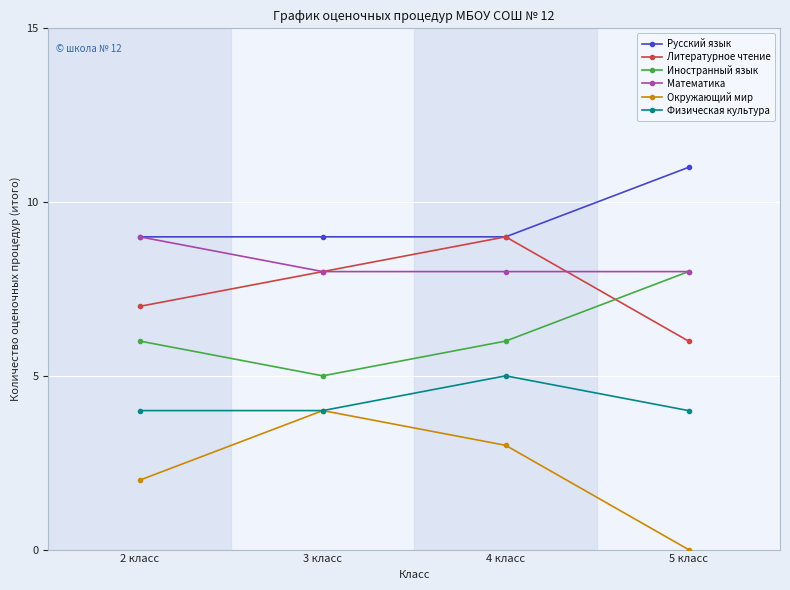

At which category does Физическая культура reach its first local peak?

4 класс